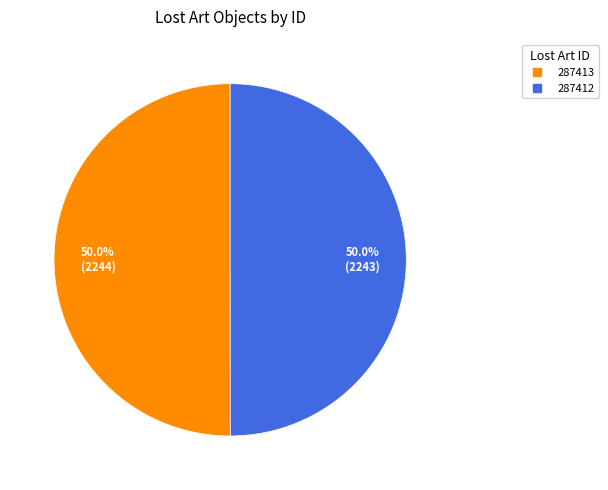

What is the total percentage of 287412 and 287413?

100.0%